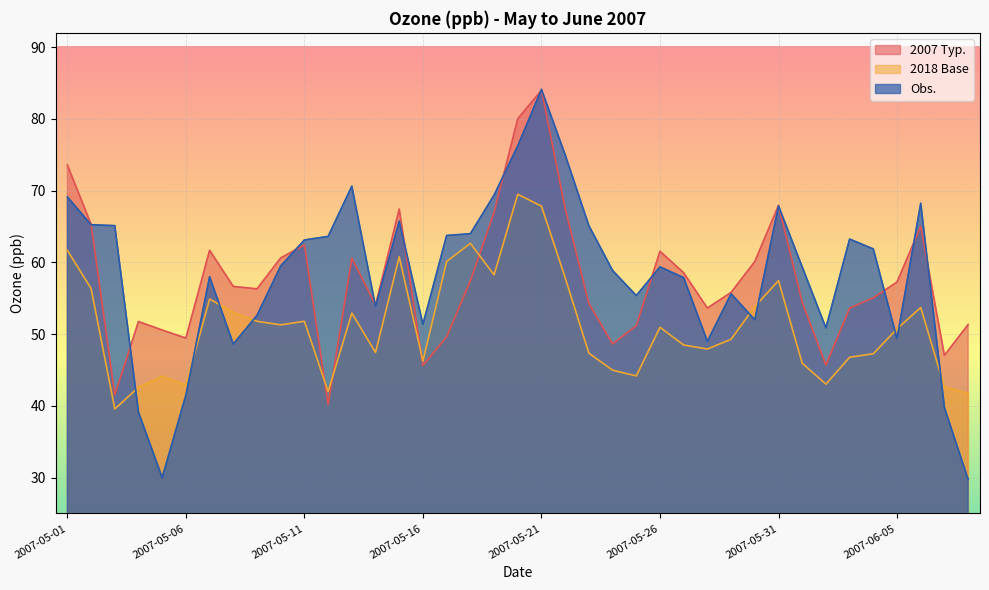

Is the value of 2007 Typ. at 2007-05-13 greater than the value of Obs. at 2007-05-21?

No